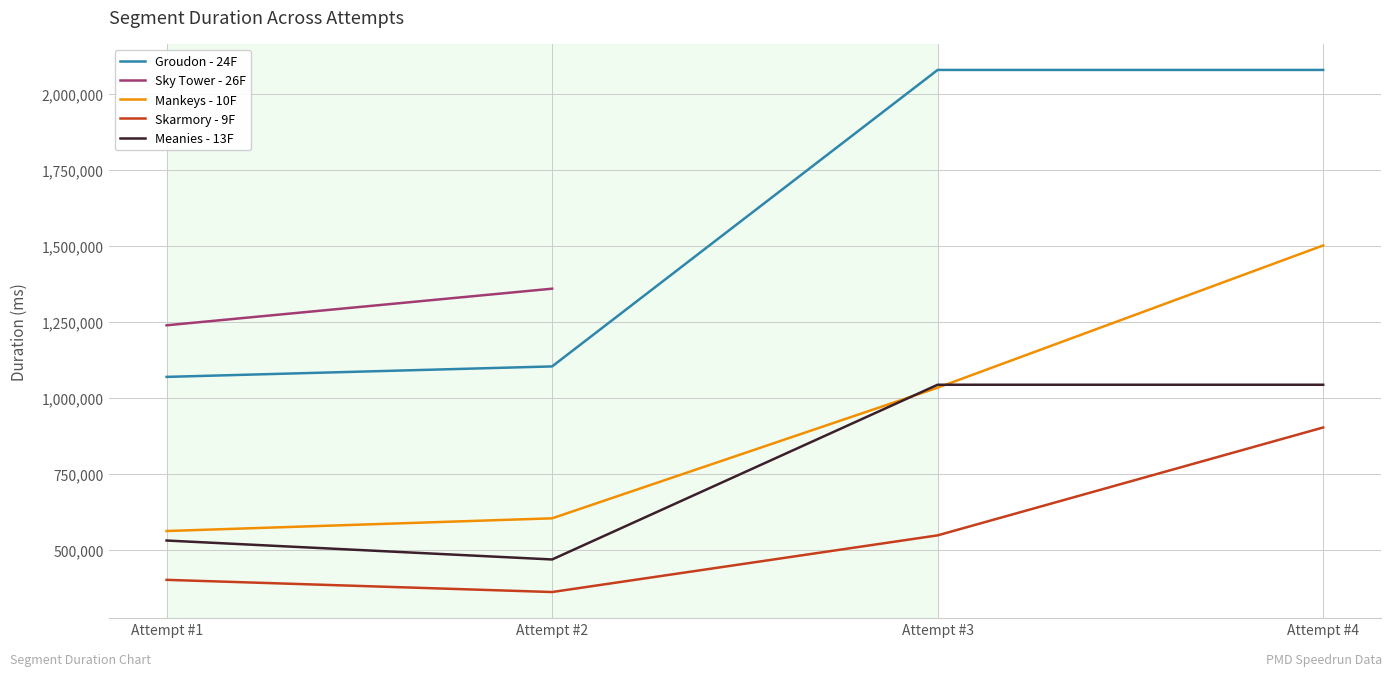

What is the greatest value displayed?

2078728.0